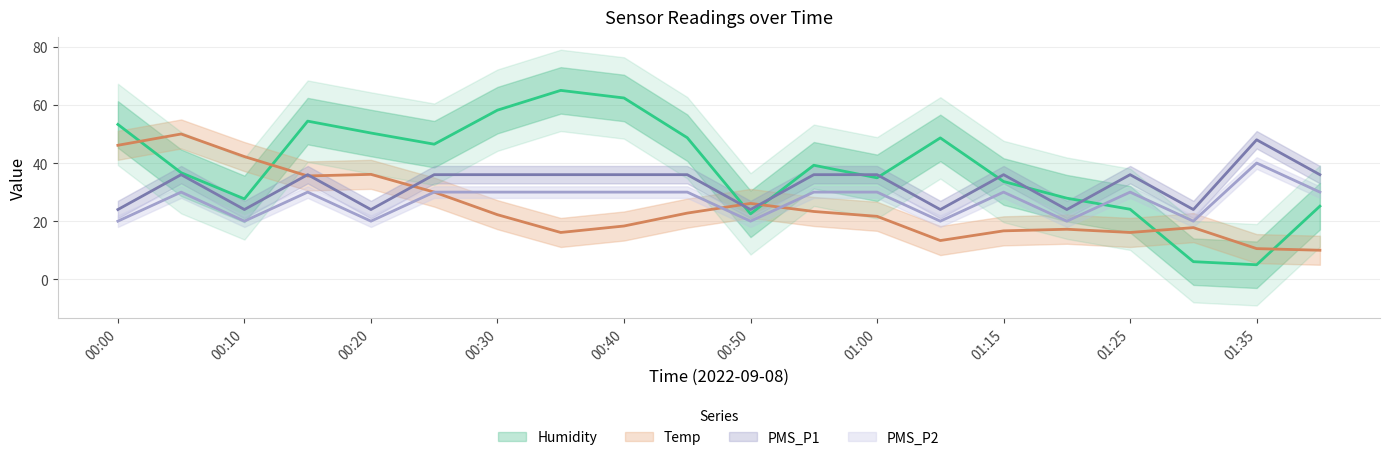

Is the value of PMS_P1 at 00:10 greater than the value of Temp at 00:50?

No